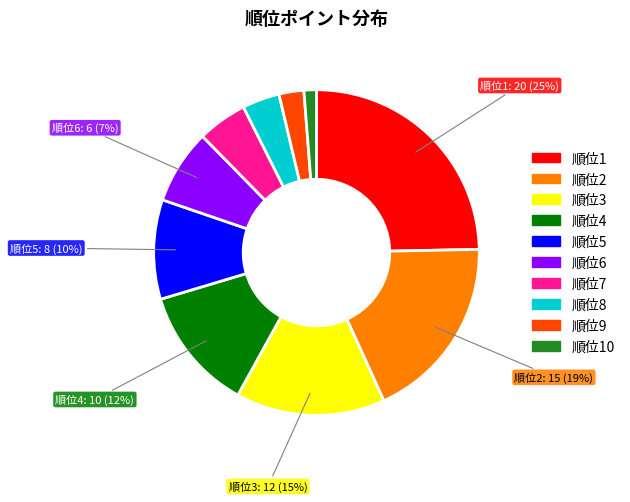

What is the ratio of the value at 順位1 to the value at 順位5?

2.5